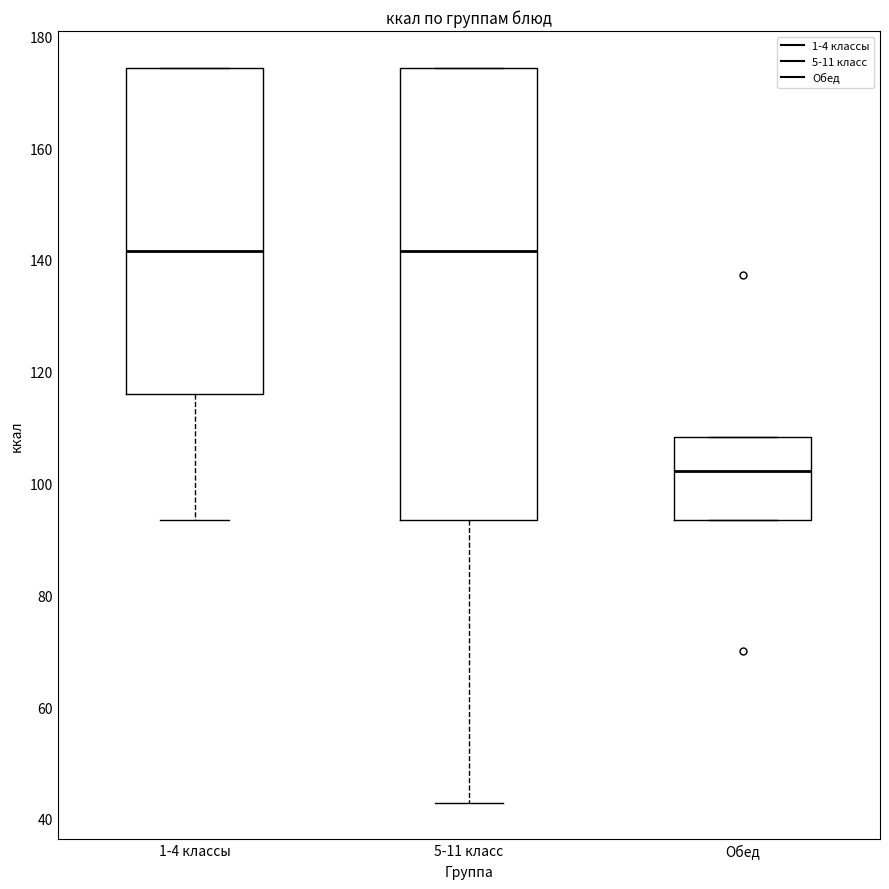

Reading left to right, transcribe this box plot: for each box, give where its median line is, the range the box spans, and where its two whiskers end, as read against the y-axis. The values are not printed on the chart, so give them approximately, as read against the axis.

1-4 классы: median 142, box 116 to 174, whiskers 94 to 174
5-11 класс: median 142, box 94 to 174, whiskers 42 to 174
Обед: median 102, box 94 to 108, whiskers 94 to 108